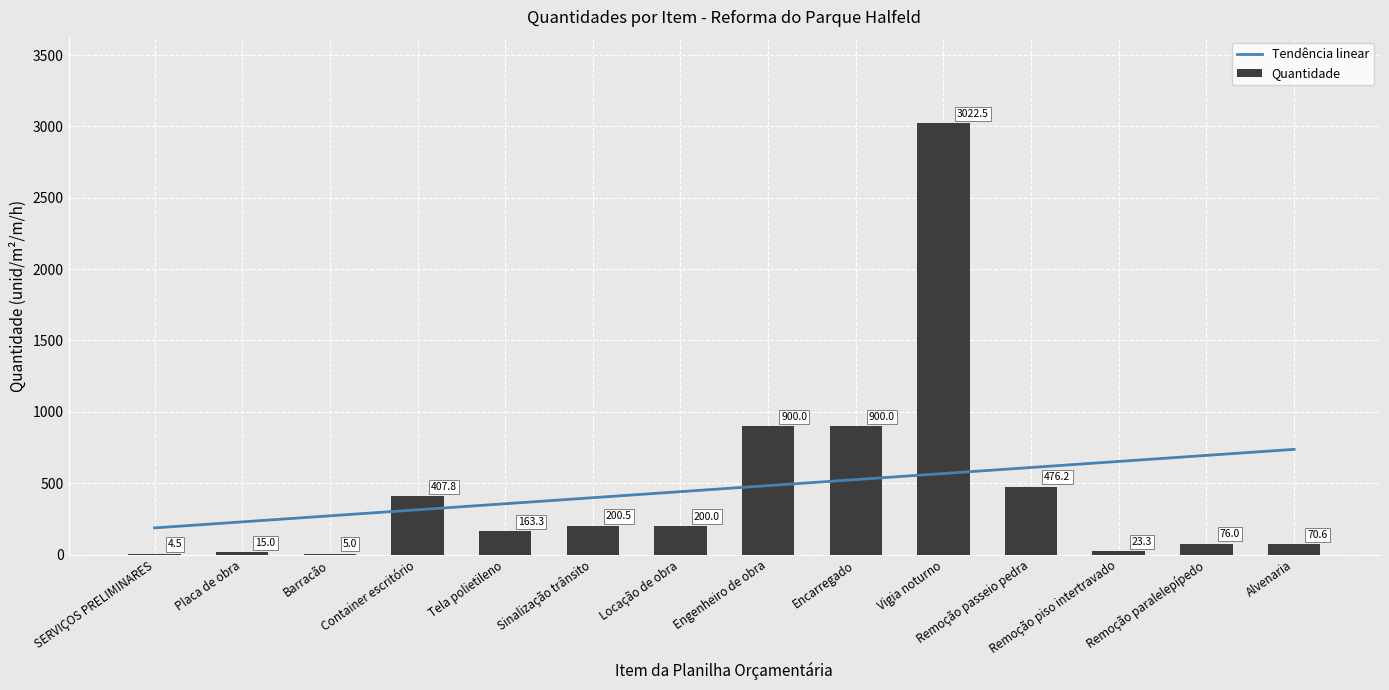

What is the label of the 2nd bar from the left?

Placa de obra